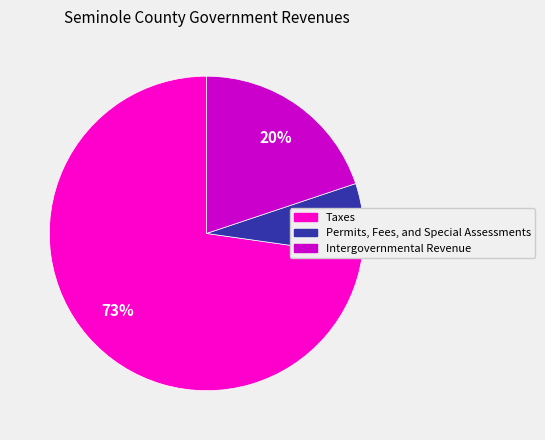

The Permits, Fees, and Special Assessments slice represents 7% of the pie. True or false?

True